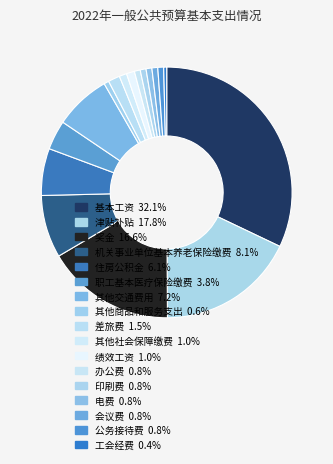

How many slices are in this pie chart?

17